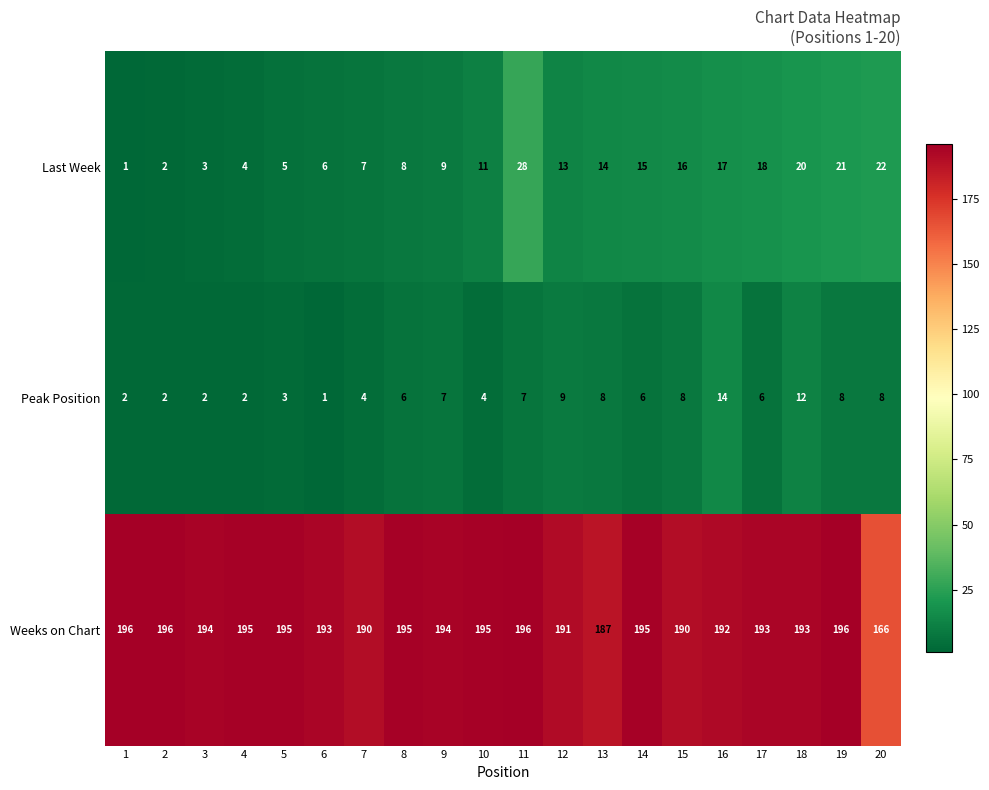

What is the difference between the second highest and second lowest values in the Peak Position series?

10